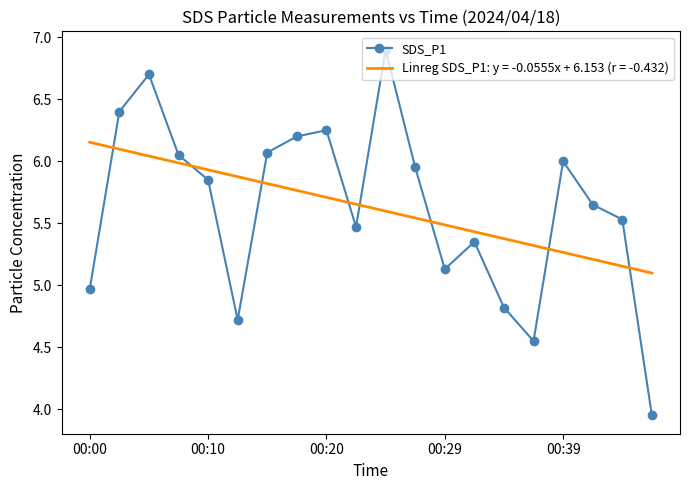

What is the difference between the maximum and minimum values in the Linreg SDS_P1: y = -0.0555x + 6.153 (r = -0.432) series?

1.1